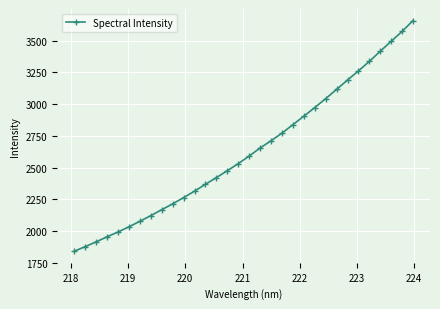

Does the chart display data point markers on the line(s)?

Yes